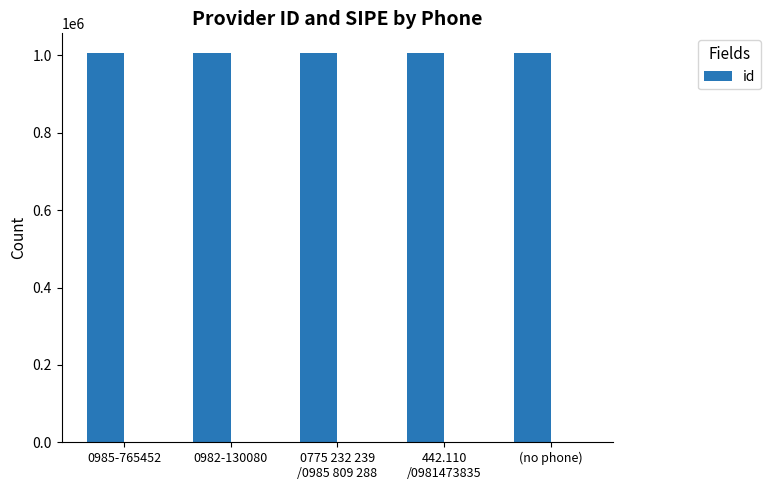

Reading left to right, what are all the values shown in this chart?

1006656	1006655	1006654	1006653	1006657